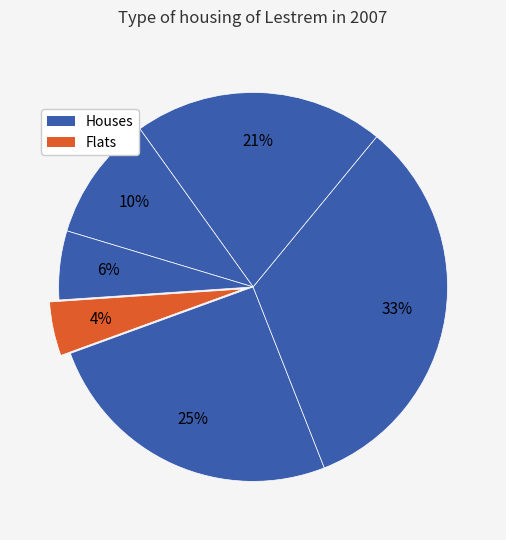

To the nearest percent, what is the difference between the largest and smallest slice percentages?

29%